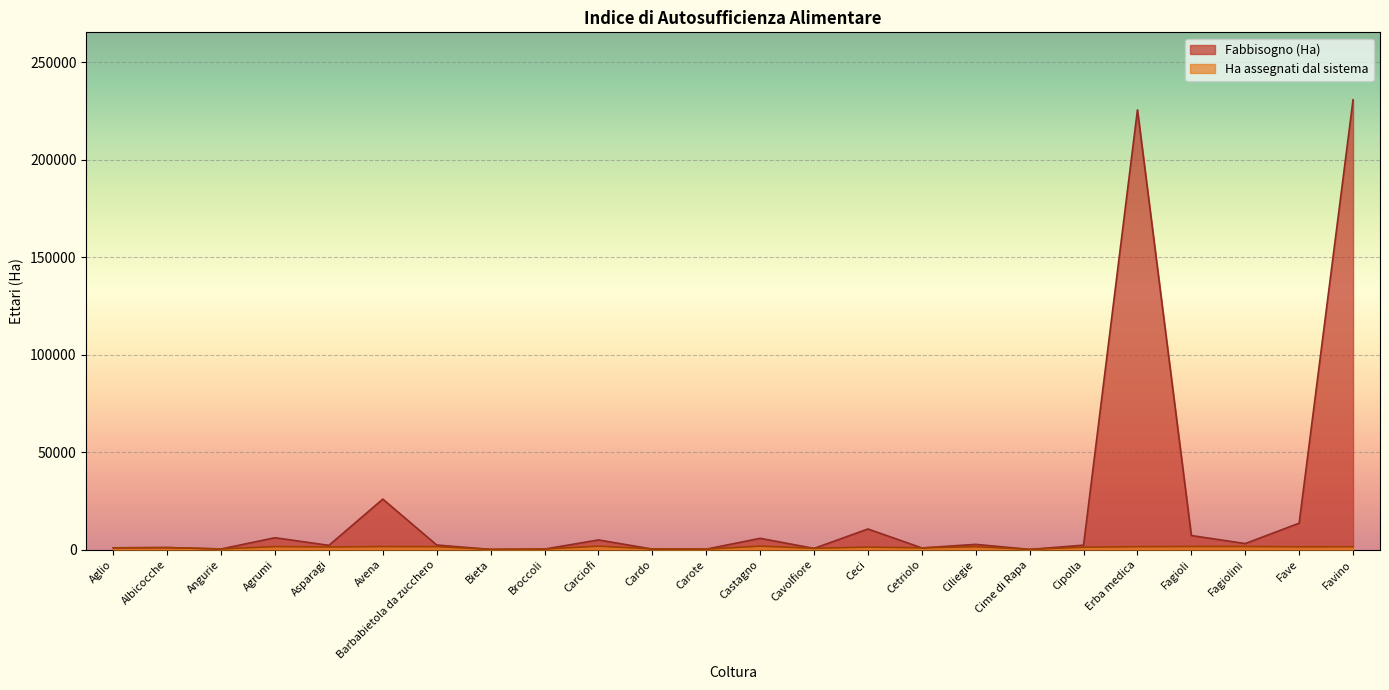

What is the total value across all series at Angurie?

651